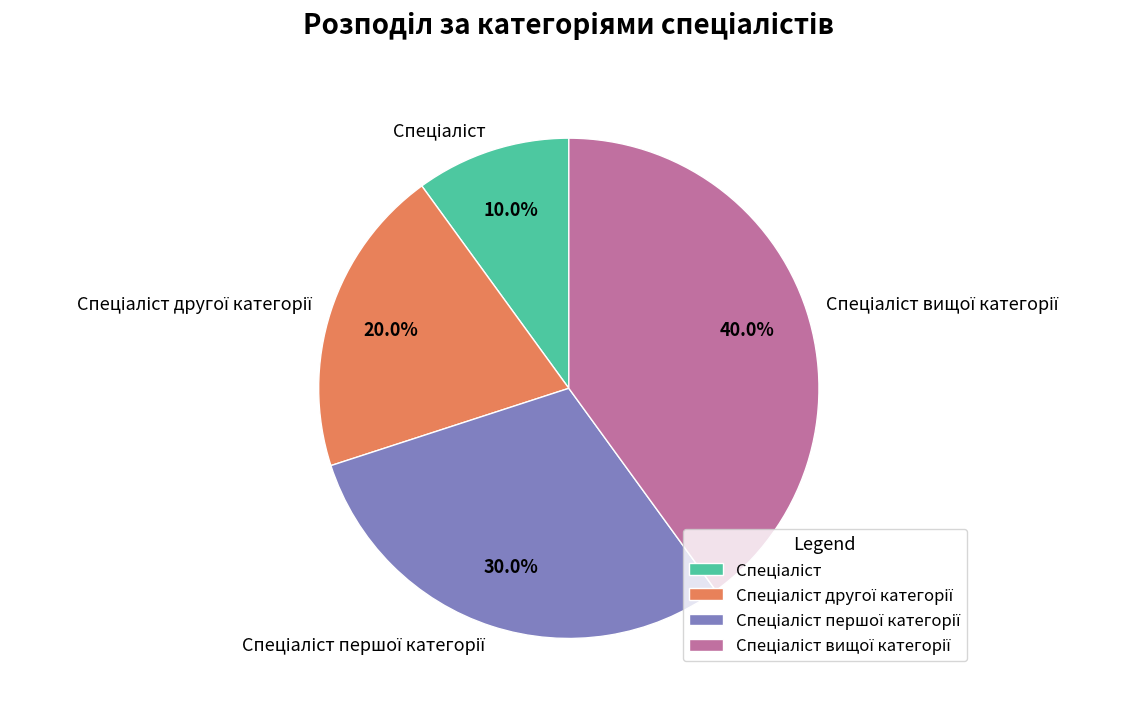

How many slices are in this pie chart?

4